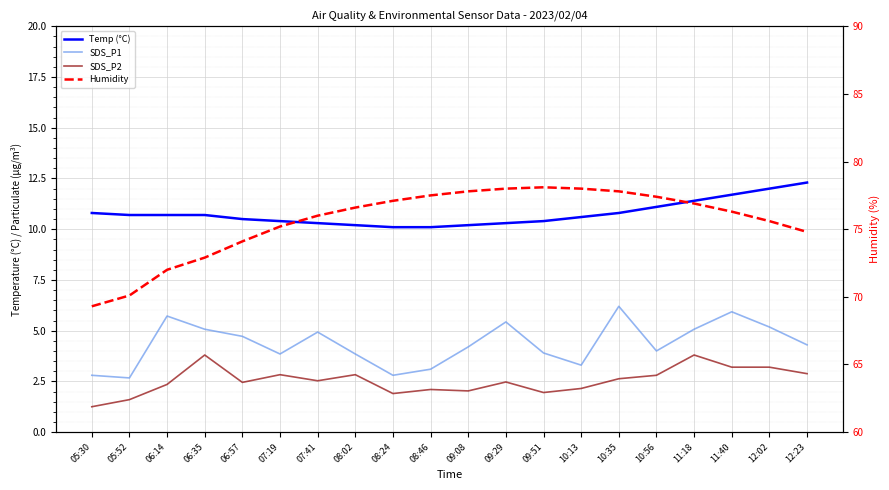

How many data points in SDS_P1 are less than 4?

8